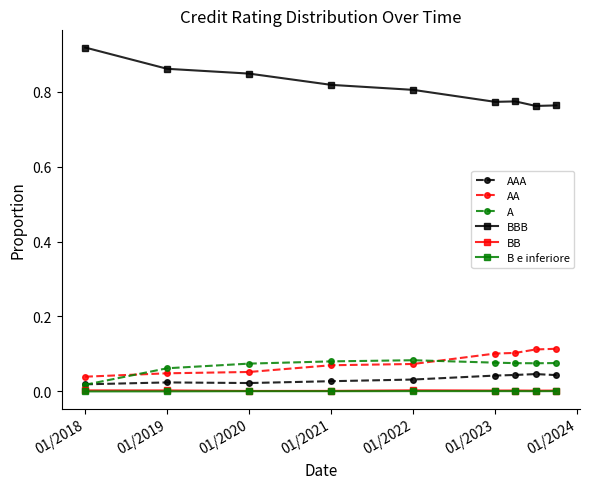

Which series has the largest total across all categories?

BBB